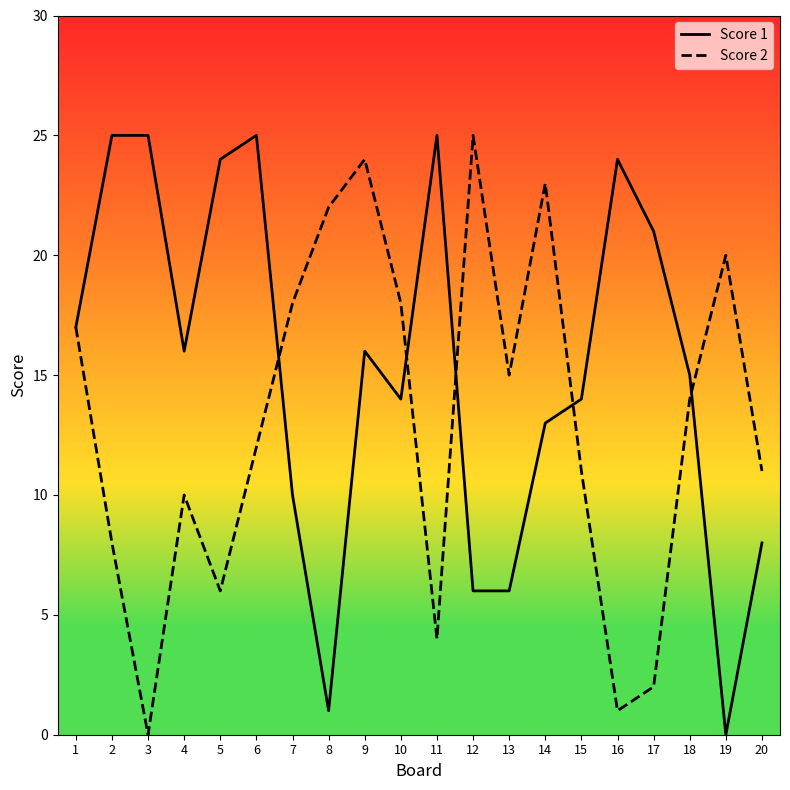

Count the number of categories in the chart.

20